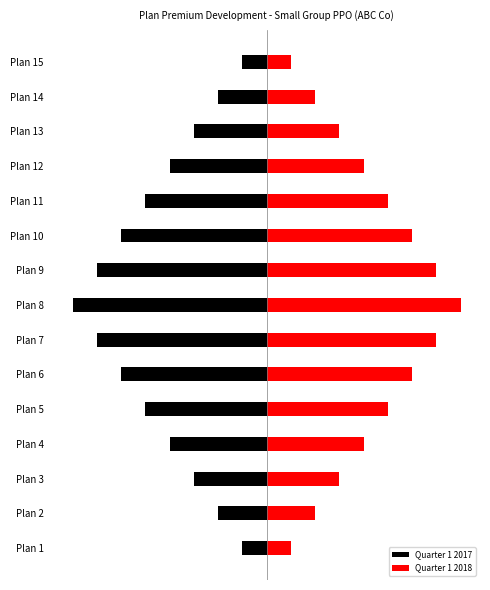

True or false: Quarter 1 2018 has a value of 4 at Plan 13.

False